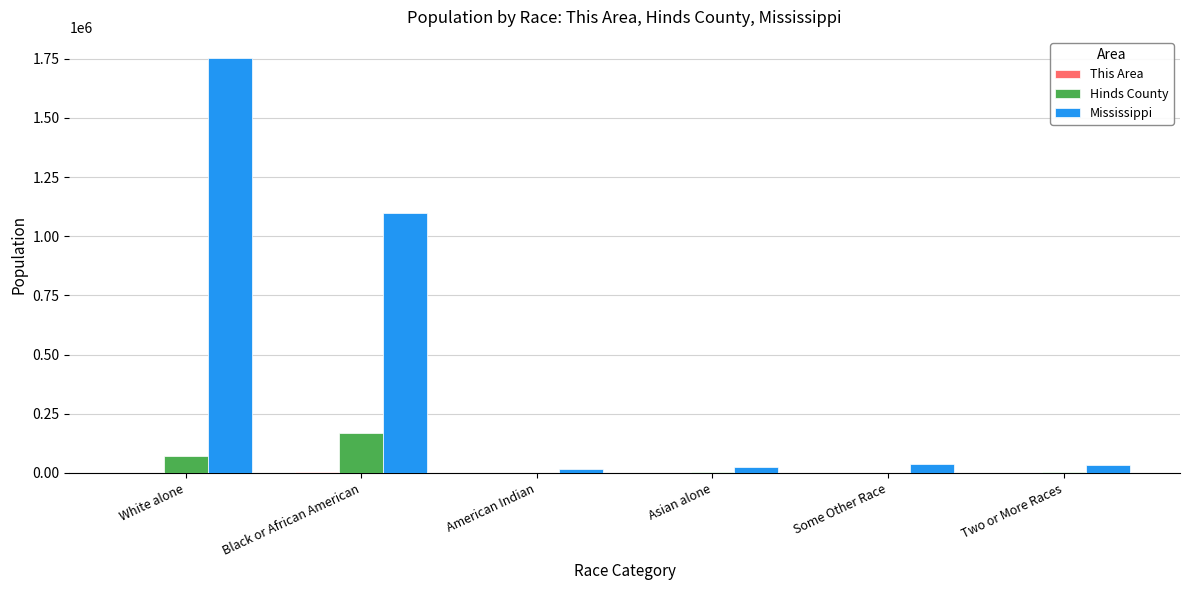

At which category does the chart reach its peak across all series?

White alone